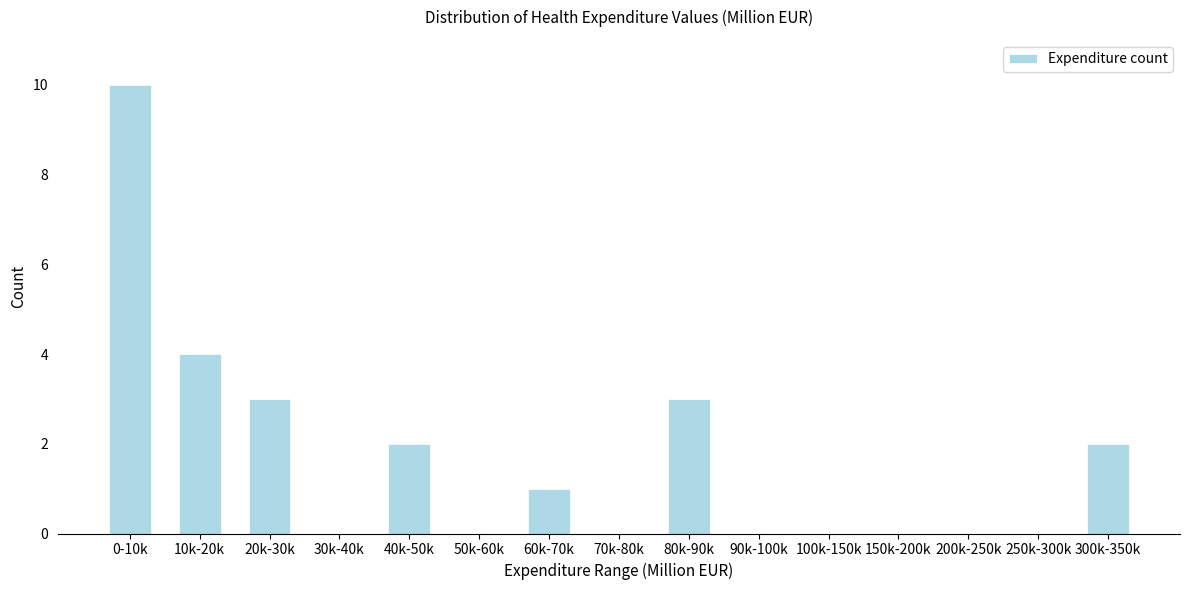

Reading left to right, extract all data points from this chart.

0-10k=10	10k-20k=4	20k-30k=3	30k-40k=0	40k-50k=2	50k-60k=0	60k-70k=1	70k-80k=0	80k-90k=3	90k-100k=0	100k-150k=0	150k-200k=0	200k-250k=0	250k-300k=0	300k-350k=2